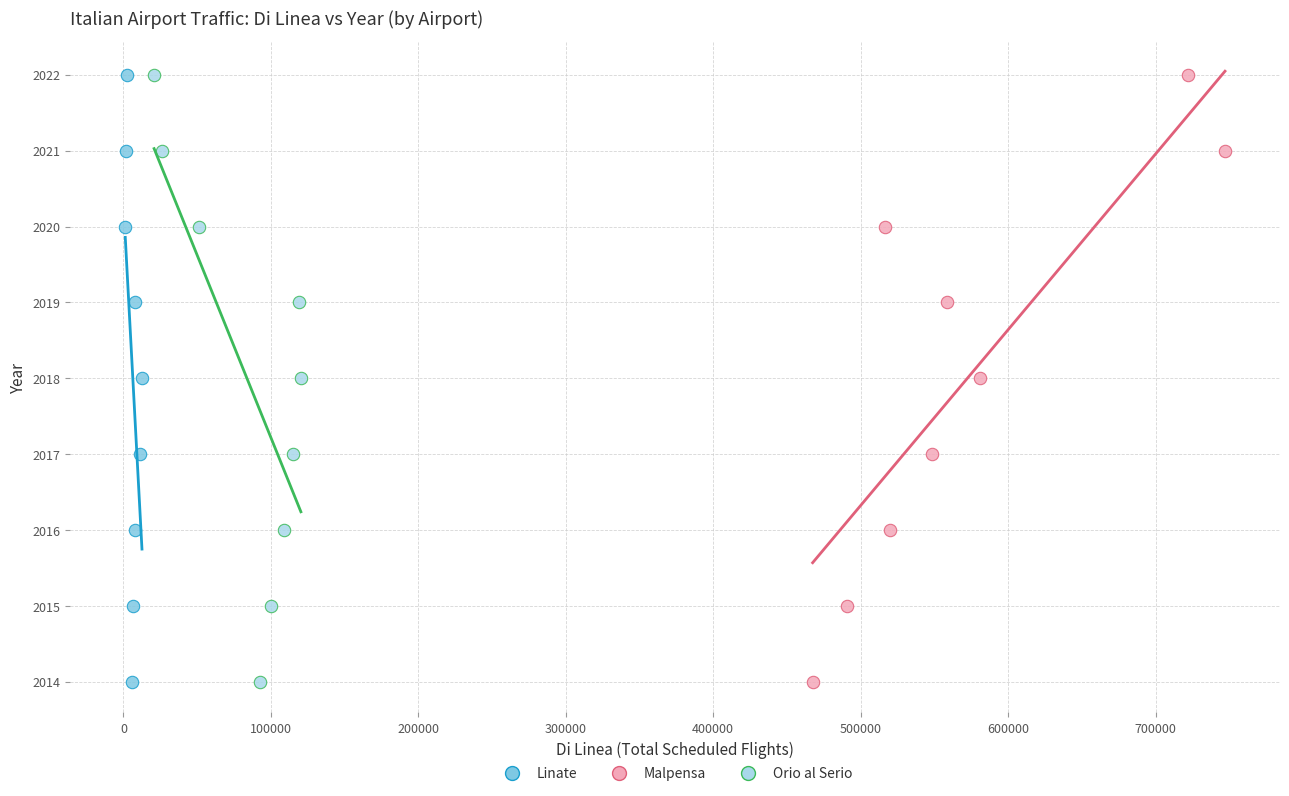

What are all the series names shown in the legend?

Linate, Malpensa, Orio al Serio